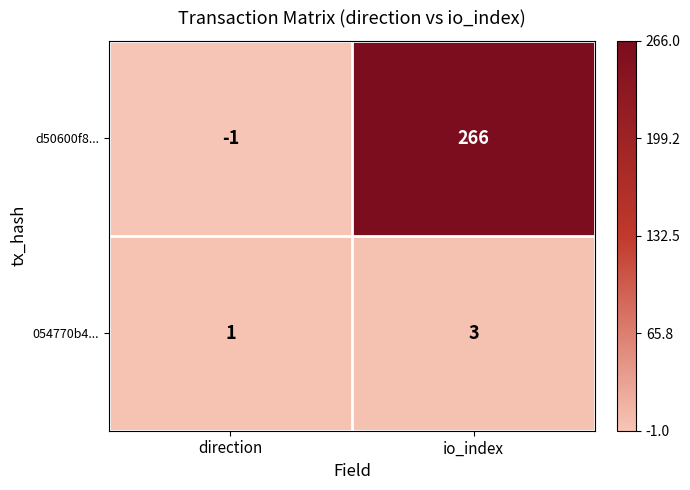

Reading left to right, extract all data points from this chart.

d50600f8...: direction=-1	io_index=266
054770b4...: direction=1	io_index=3